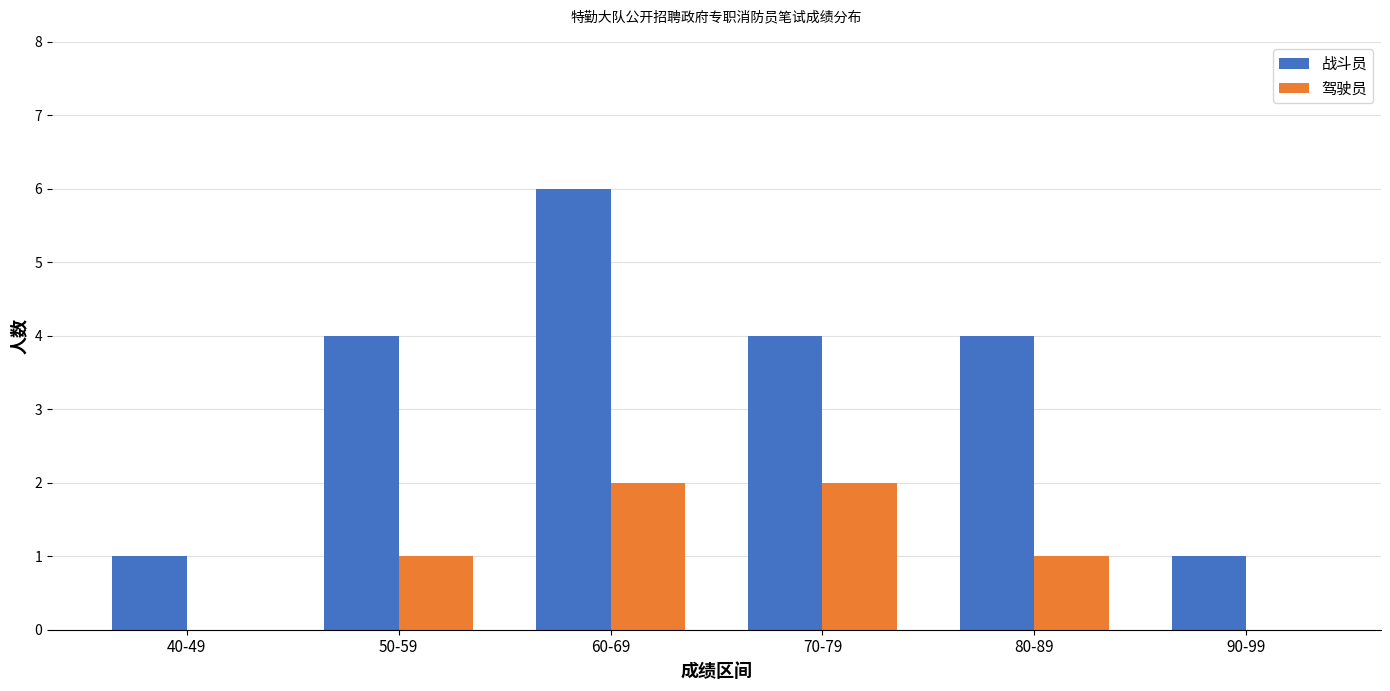

How many categories are shown in the chart?

6